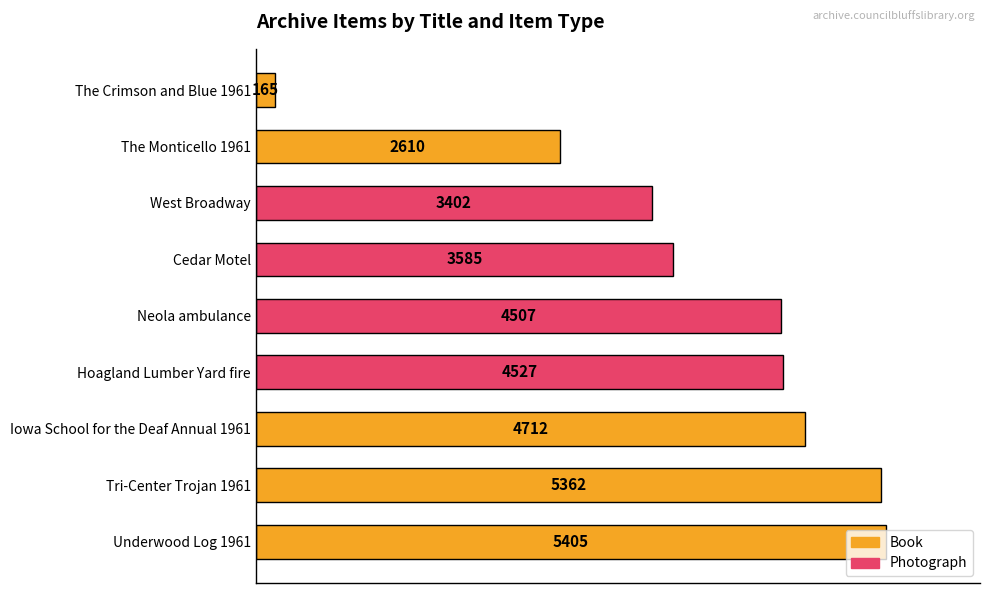

At which category does the chart reach its minimum across all series?

The Crimson and Blue 1961